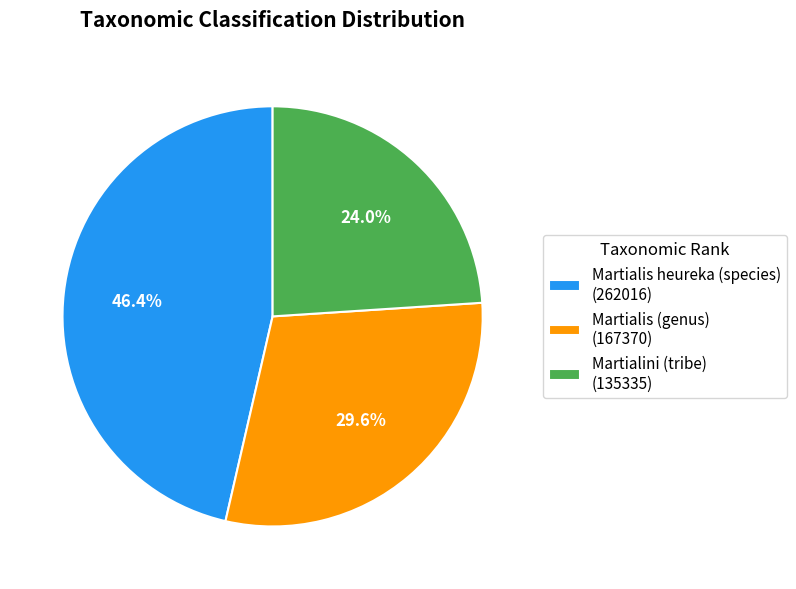

To the nearest percent, what portion does Martialini (tribe) represent?

24%